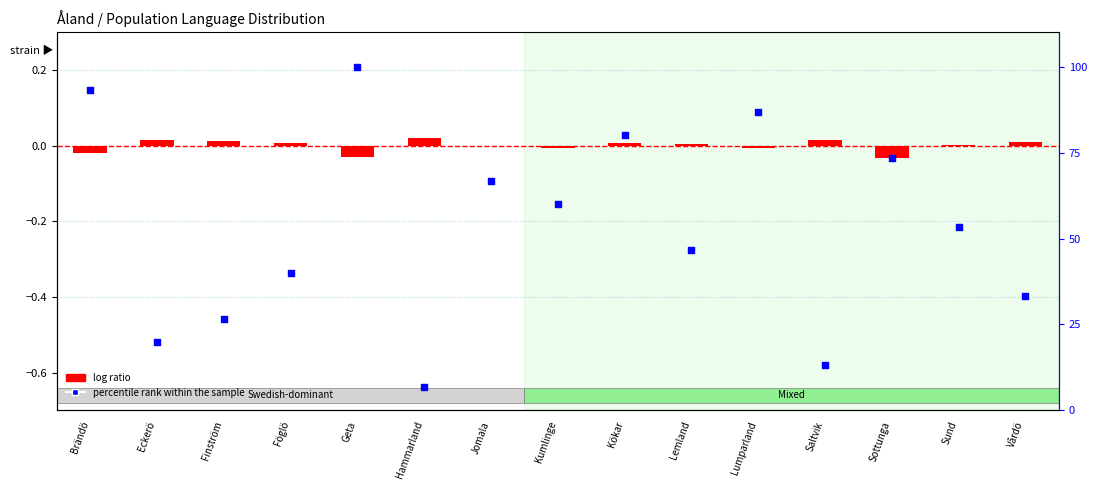

At how many categories does at least one series exceed 42?

9